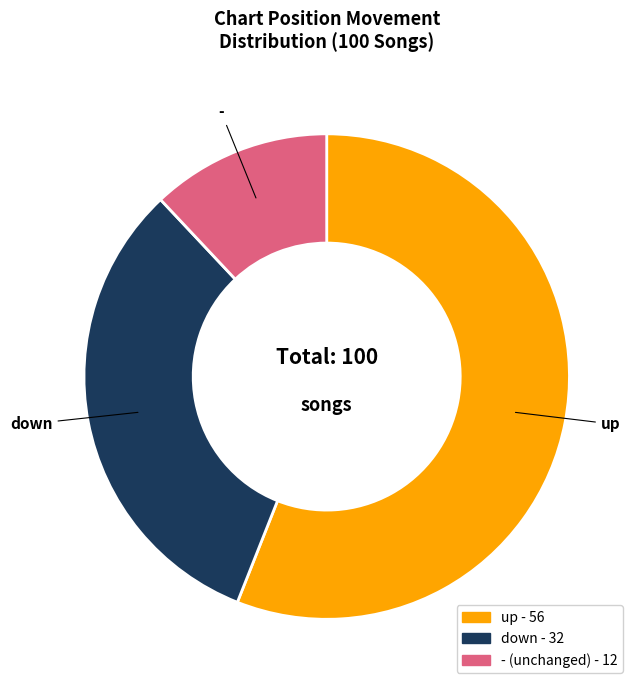

Is down the majority of the pie?

No